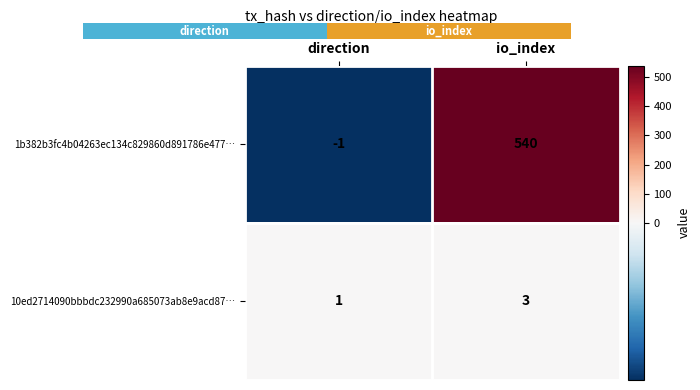

List the labels in order of 10ed2714090bbbdc232990a685073ab8e9acd87… value, largest first.

io_index, direction